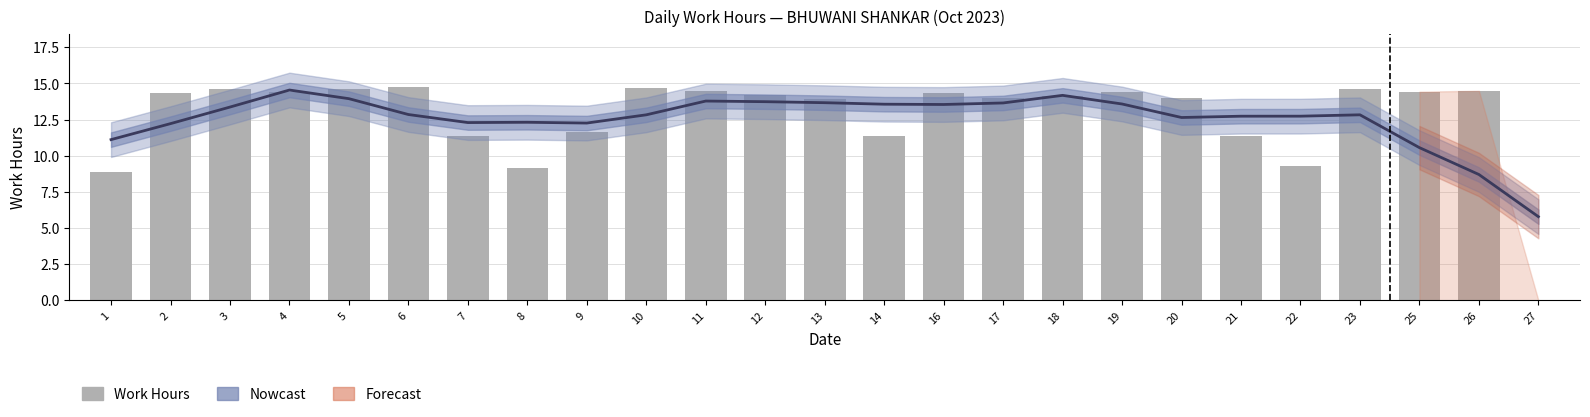

Is the value of Work Hours at 20 greater than the value of Nowcast at 26?

Yes